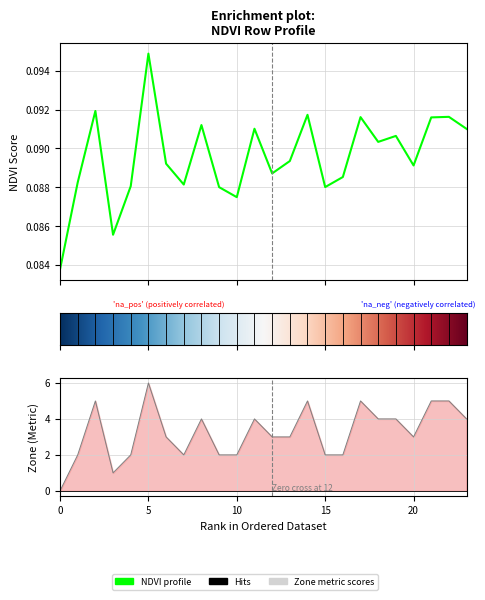

After their last crossing, which series has the higher values: NDVI or Zone?

Zone